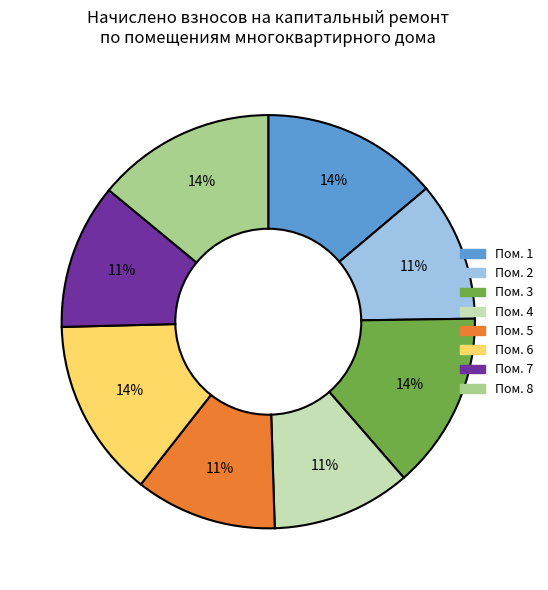

Is there a majority slice in this chart?

No